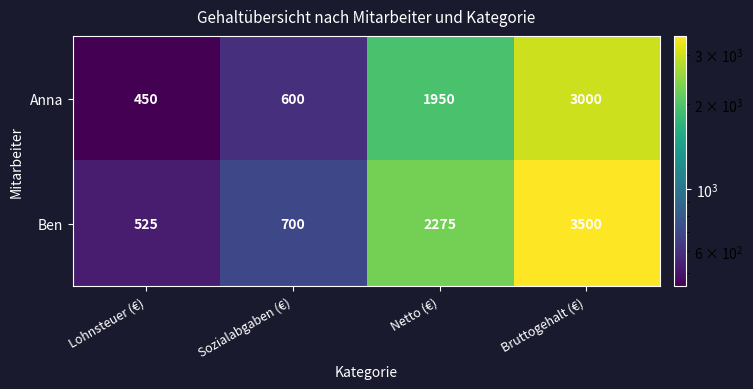

Reading left to right, what are all the values shown in this chart?

Anna: 450	600	1950	3000
Ben: 525	700	2275	3500